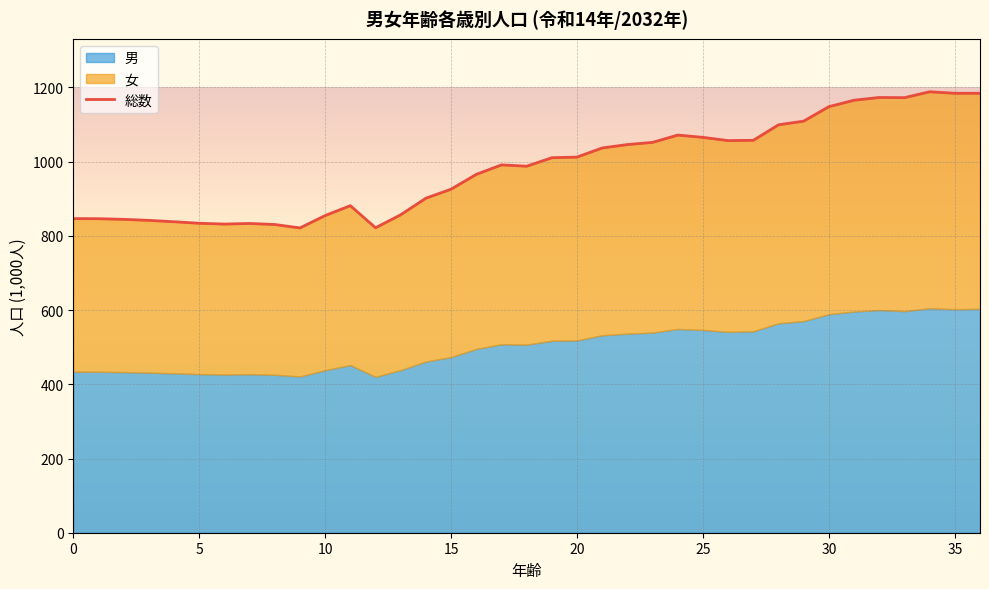

Where is the data nearest to the value 1004?

19